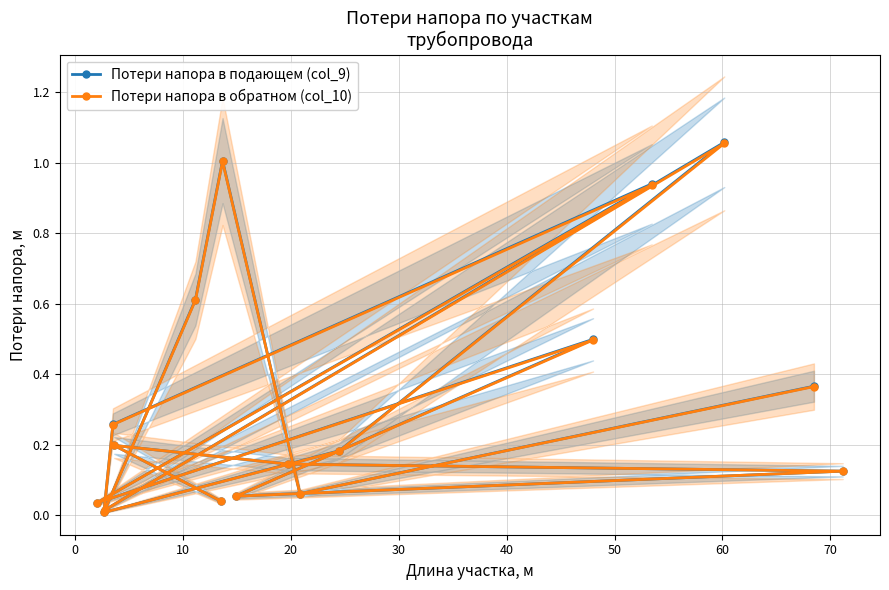

What is the value of the Потери напора в подающем (col_9) point at the 6th from the left?

0.6